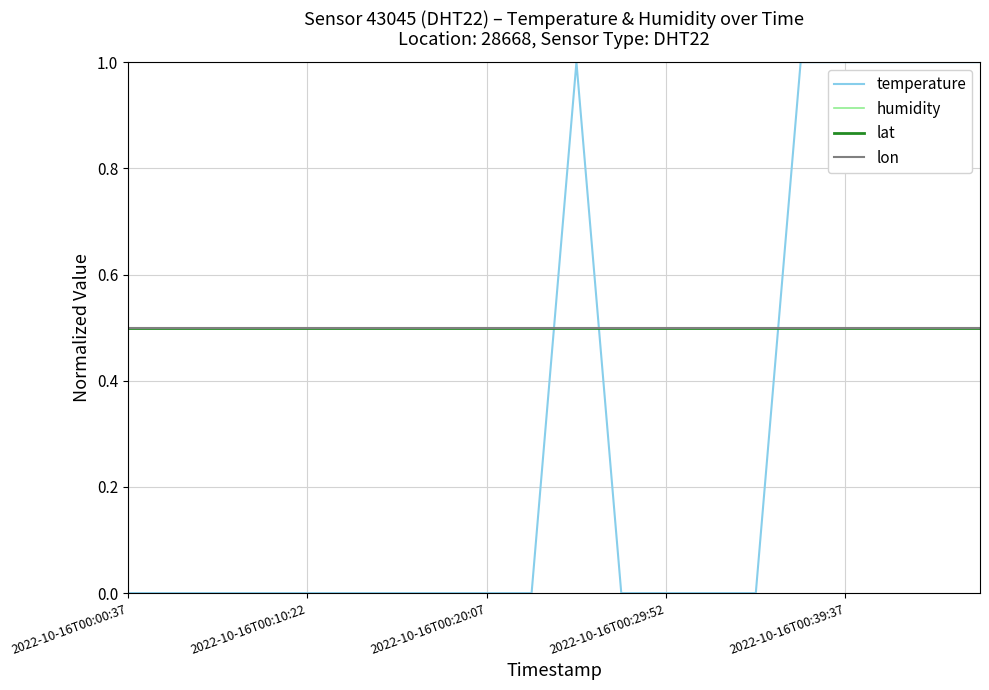

Is this an area chart (filled region under the line)?

No